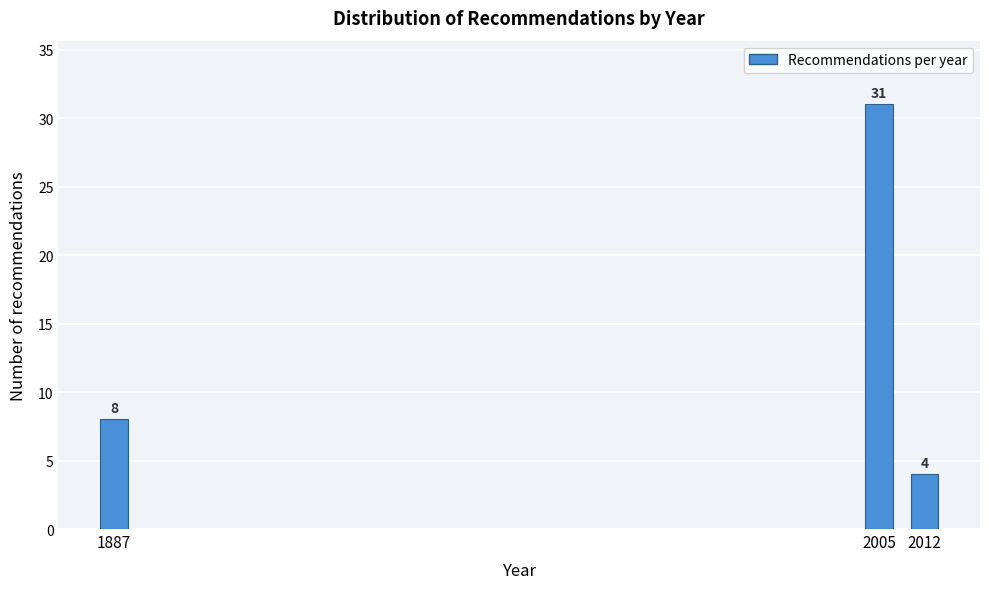

Reading left to right, what are all the values shown in this chart?

8	31	4